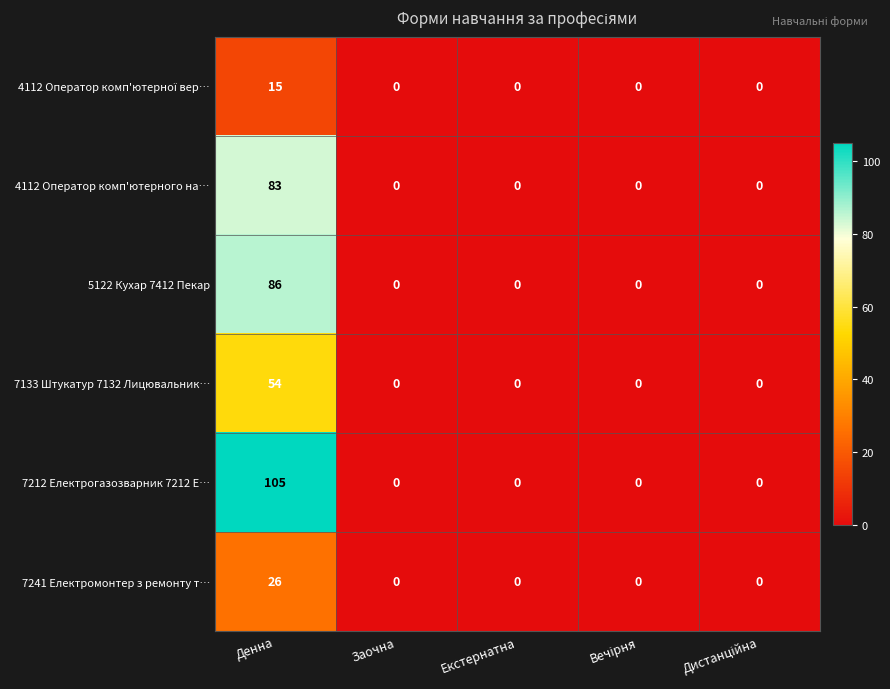

At how many categories does at least one series exceed 33?

1